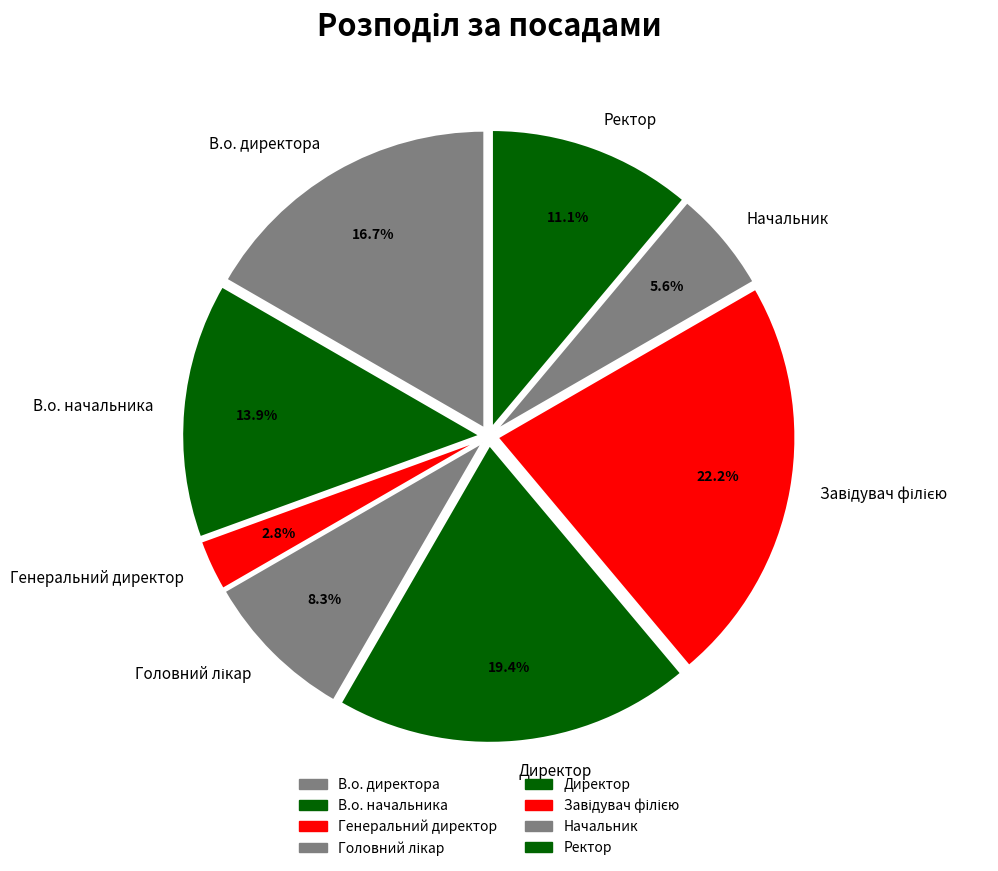

The Директор slice represents 6% of the pie. True or false?

False